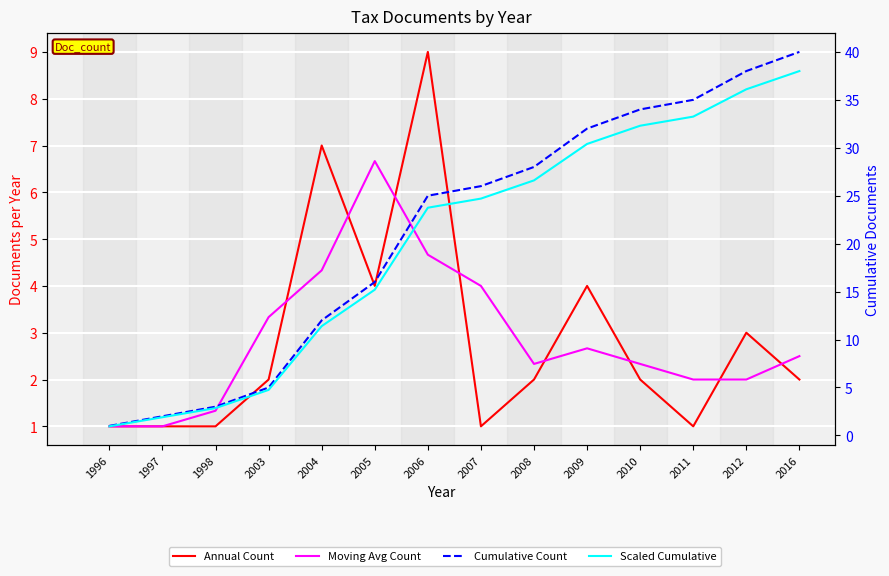

Between 2004 and 2005, which is larger?

2004